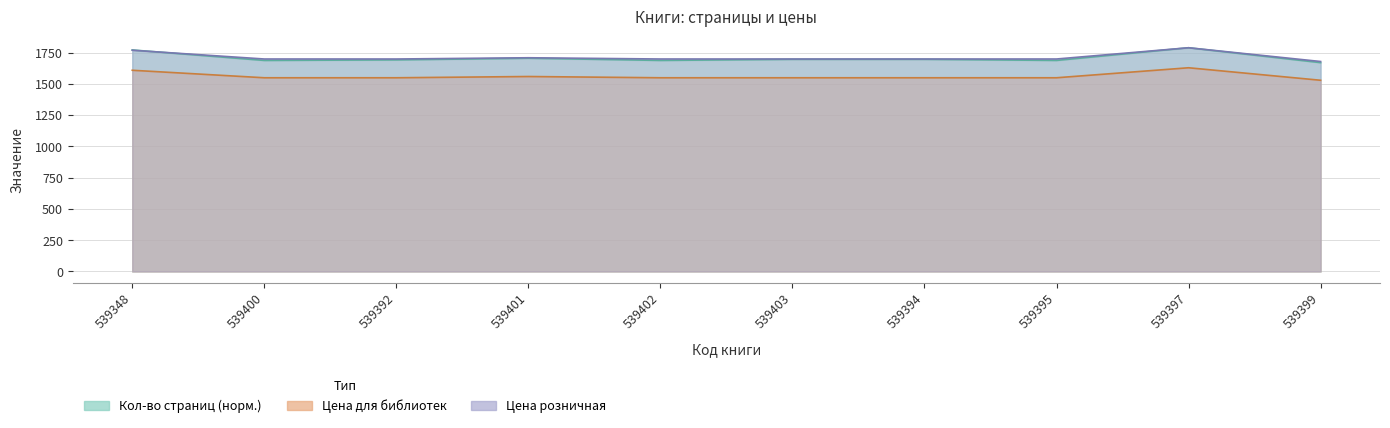

What is the total value across all series at 539403?

4944.5